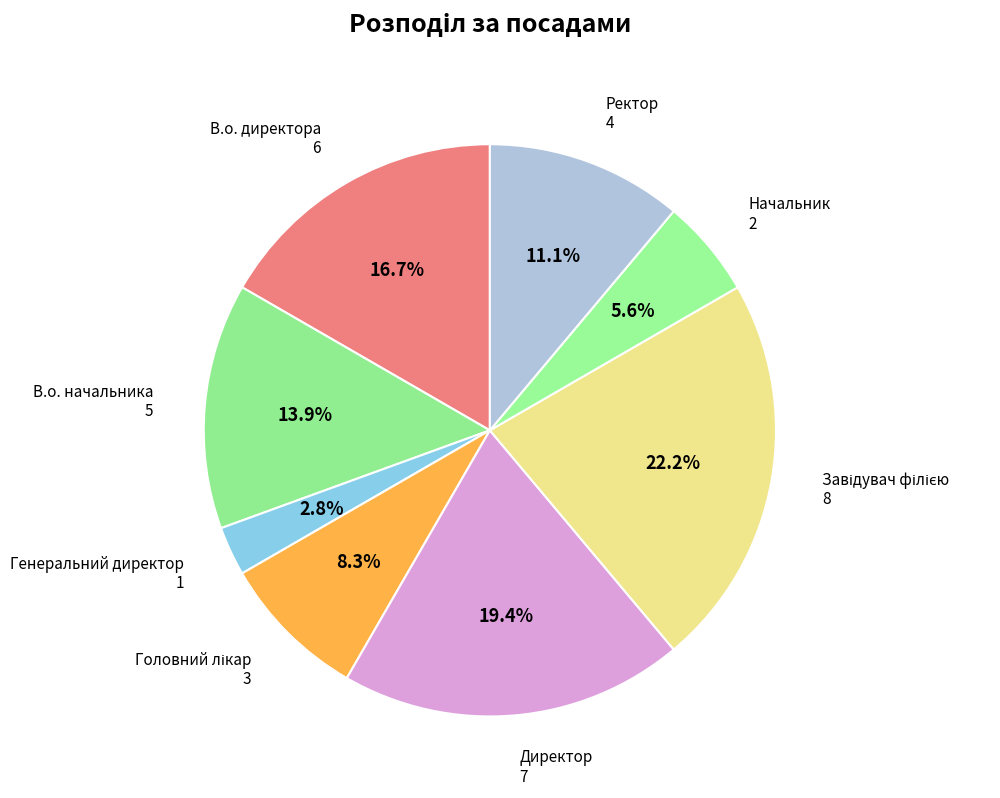

Combined, what portion of the pie is В.о. директора and Директор?

36.1%